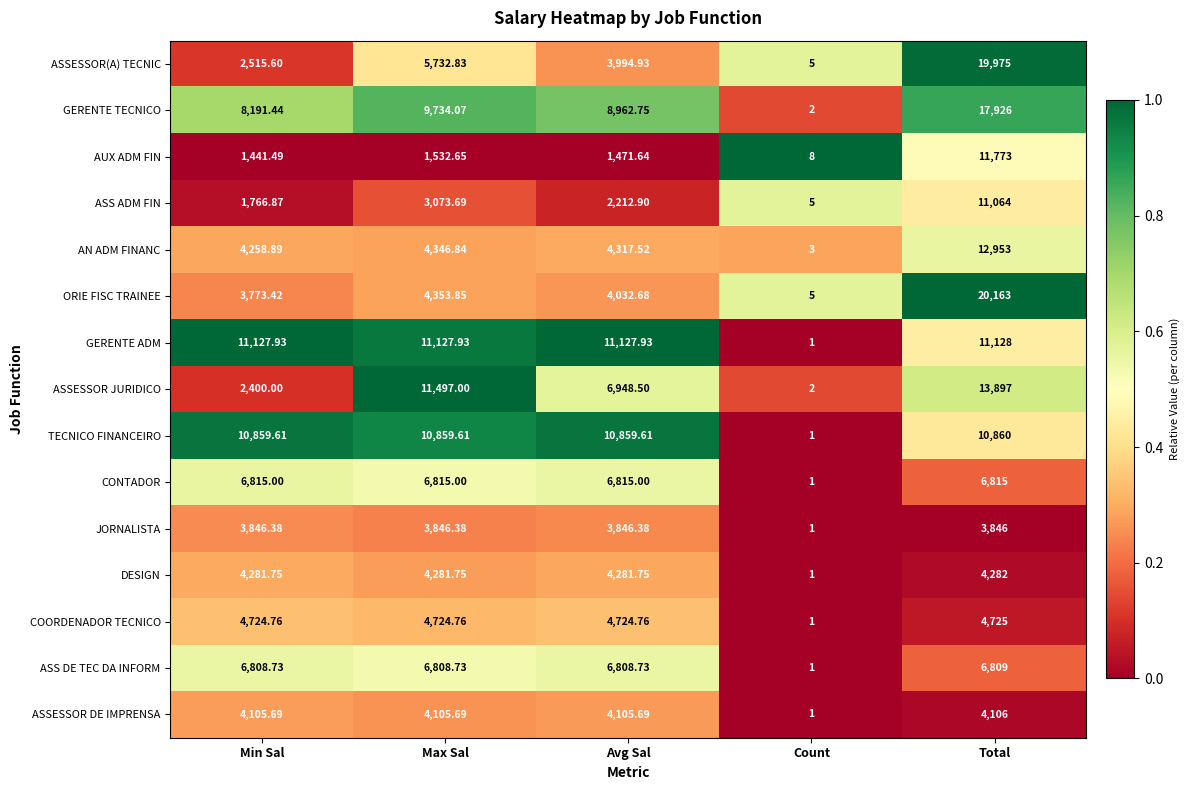

At which category is the sum across all series the highest?

Total